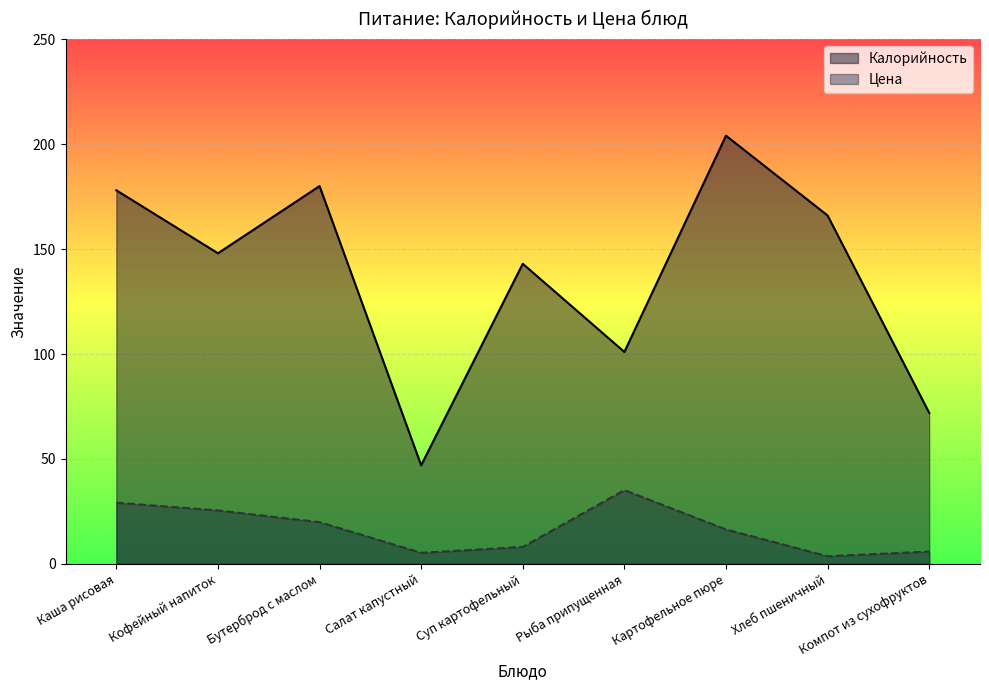

What is the greatest value displayed?

204.0